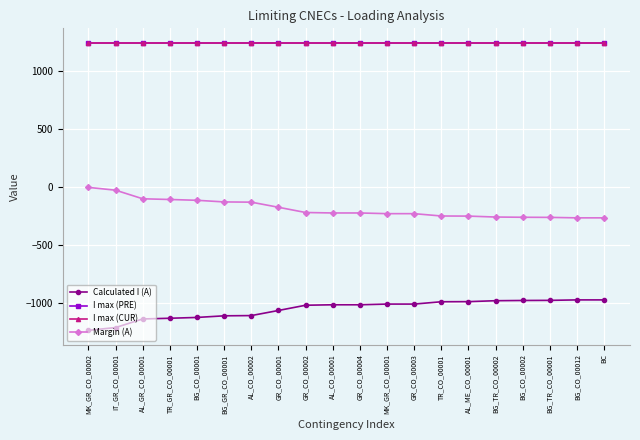

What is the total value across all series at BG_TR_CO_00001?

1240